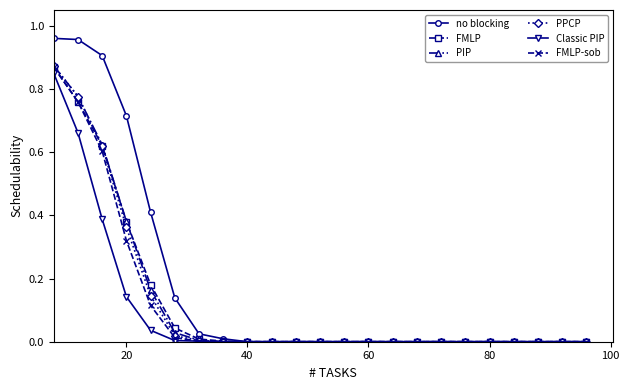

Which series has the largest range (max minus min)?

no blocking